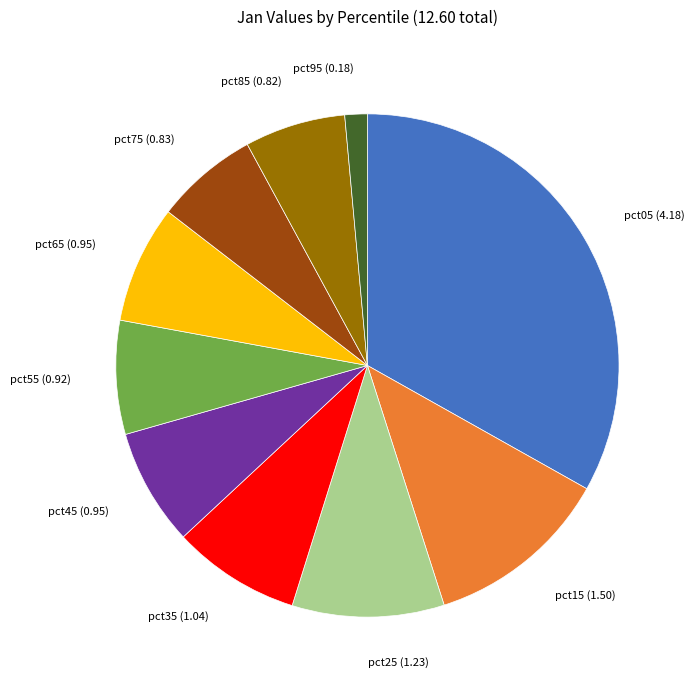

Does any single category account for the majority?

No